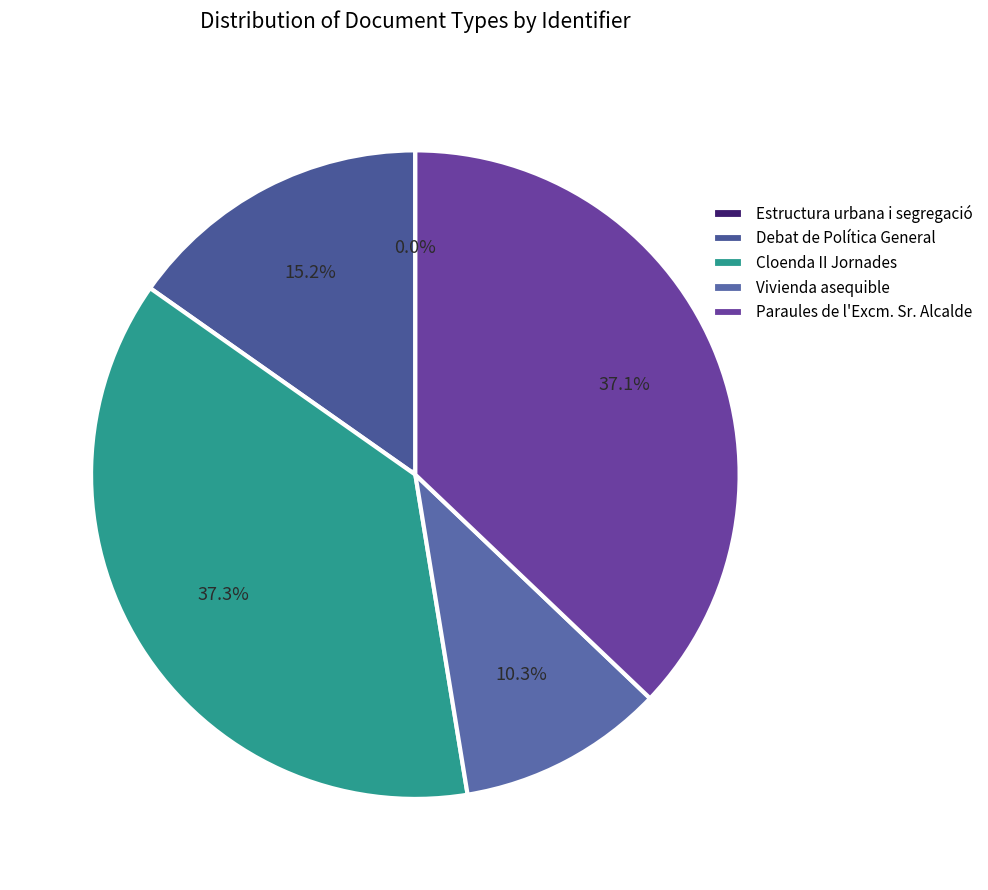

The Debat de Política General slice represents 26% of the pie. True or false?

False